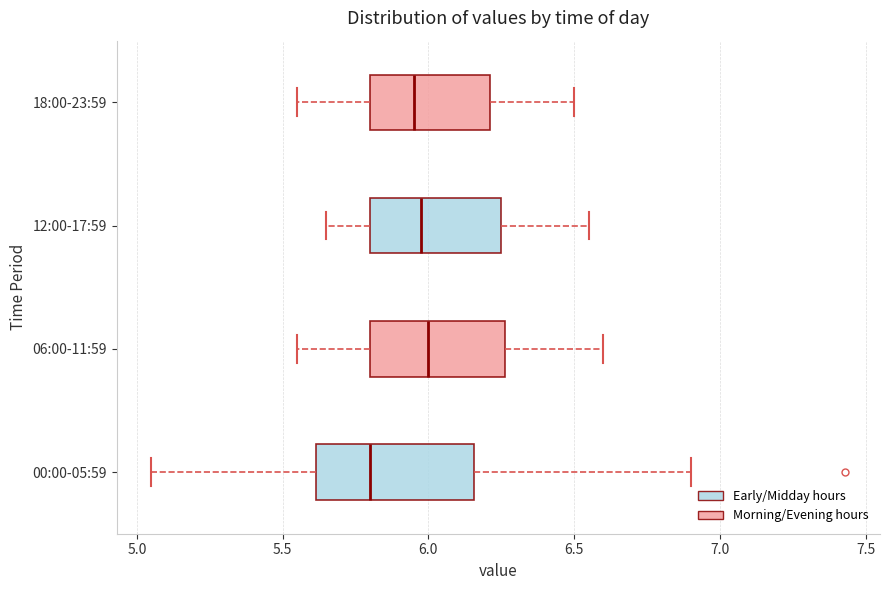

Comparing the boxes themselves (not the whiskers), which one is the widest?

00:00-05:59